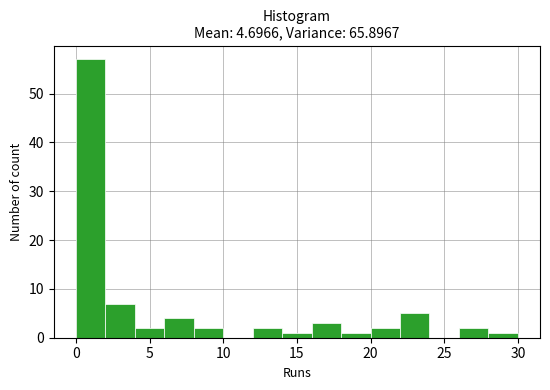

Reading left to right, list every bar in this chart as the range it spans on the x-axis followed by its height. The values are not printed on the chart, so give them approximately, as read against the axis.

0 to 2: 57
2 to 4: 7
4 to 6: 2
6 to 8: 4
8 to 10: 2
10 to 12: 0
12 to 14: 2
14 to 16: 1
16 to 18: 3
18 to 20: 1
20 to 22: 2
22 to 24: 5
24 to 26: 0
26 to 28: 2
28 to 30: 1